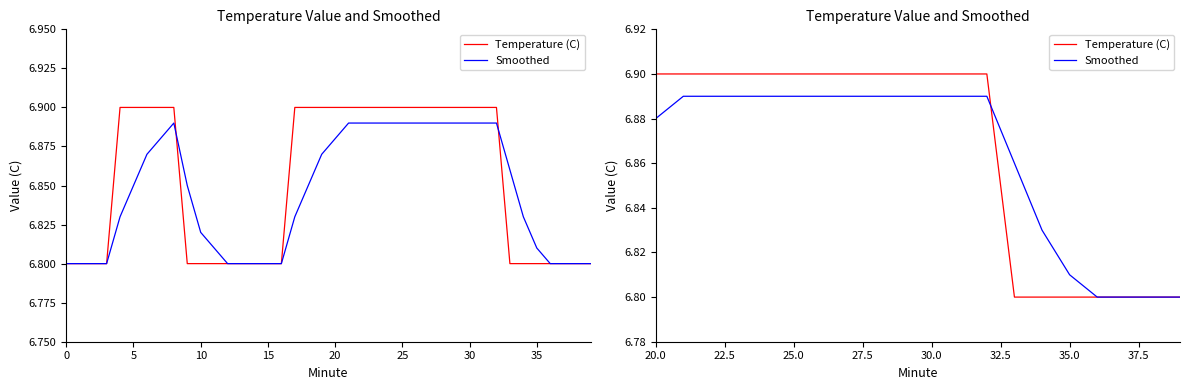

What is the label of the 7th point from the left?

30